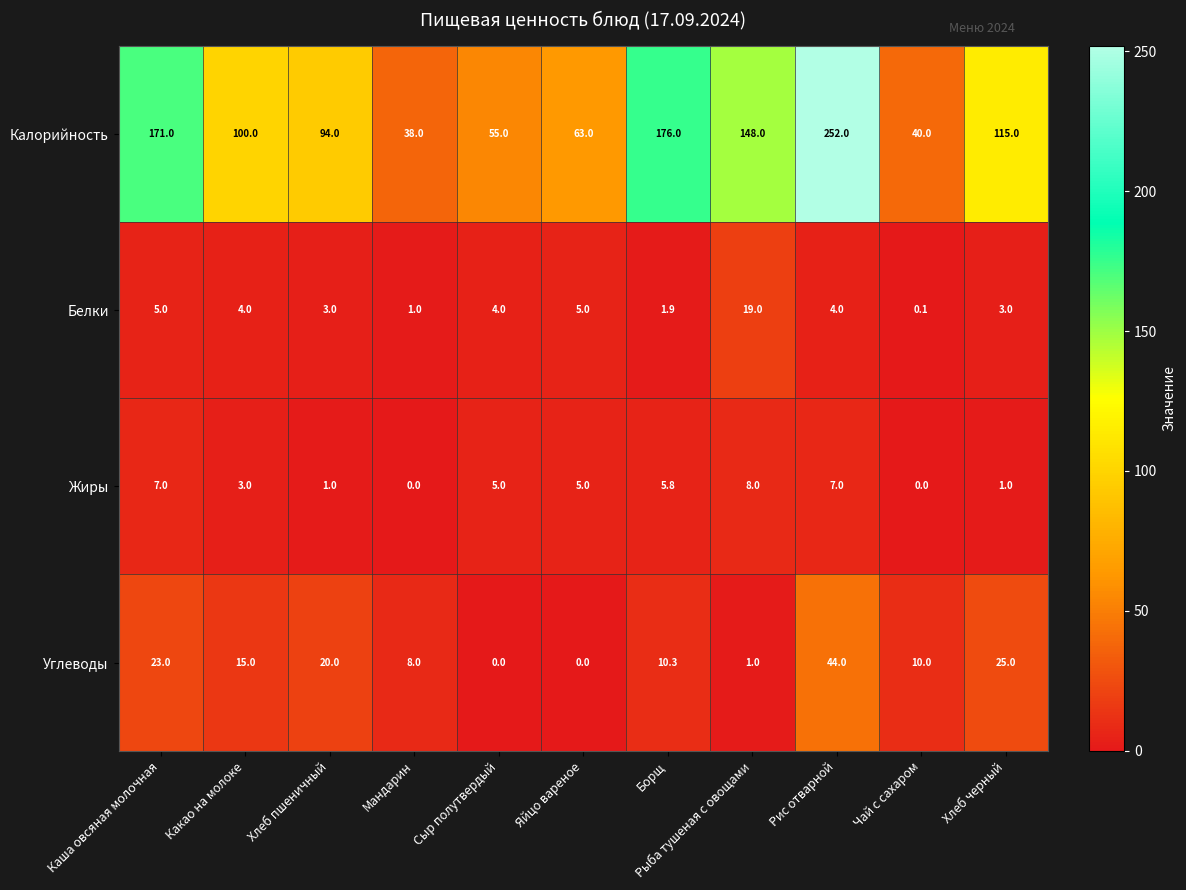

What is the highest value of the Жиры series?

8.0